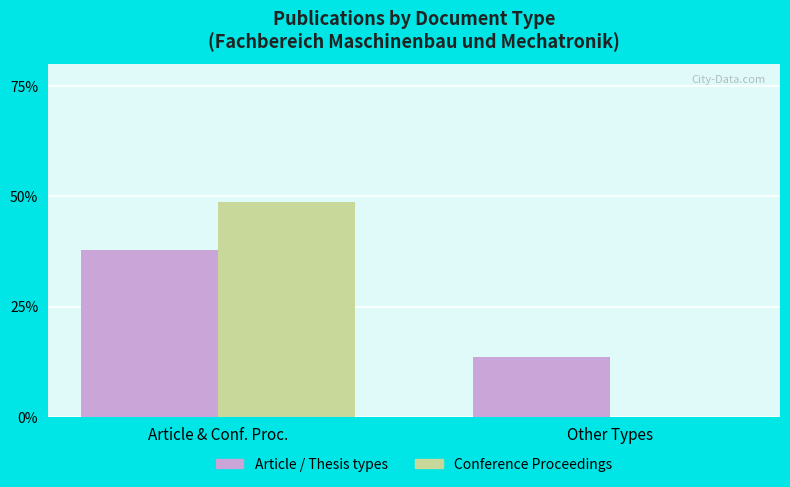

Is the value of Article / Thesis types at Other Types greater than the value of Conference Proceedings at Article & Conf. Proc.?

No